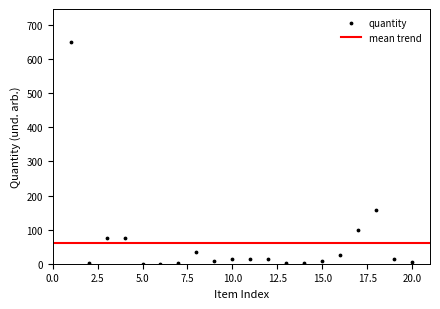

What Y value in the scatter plot is closest to 325?

156.4